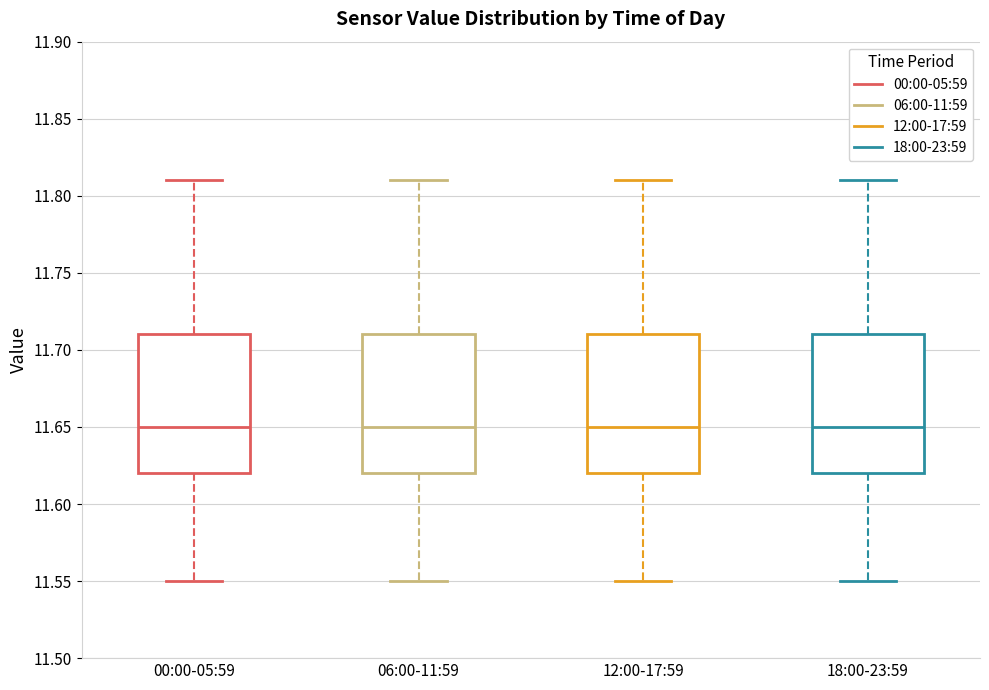

Where does the lower whisker of the box for 06:00-11:59 end on the y-axis? The values are not printed on the chart, so give them approximately, as read against the axis.

11.55